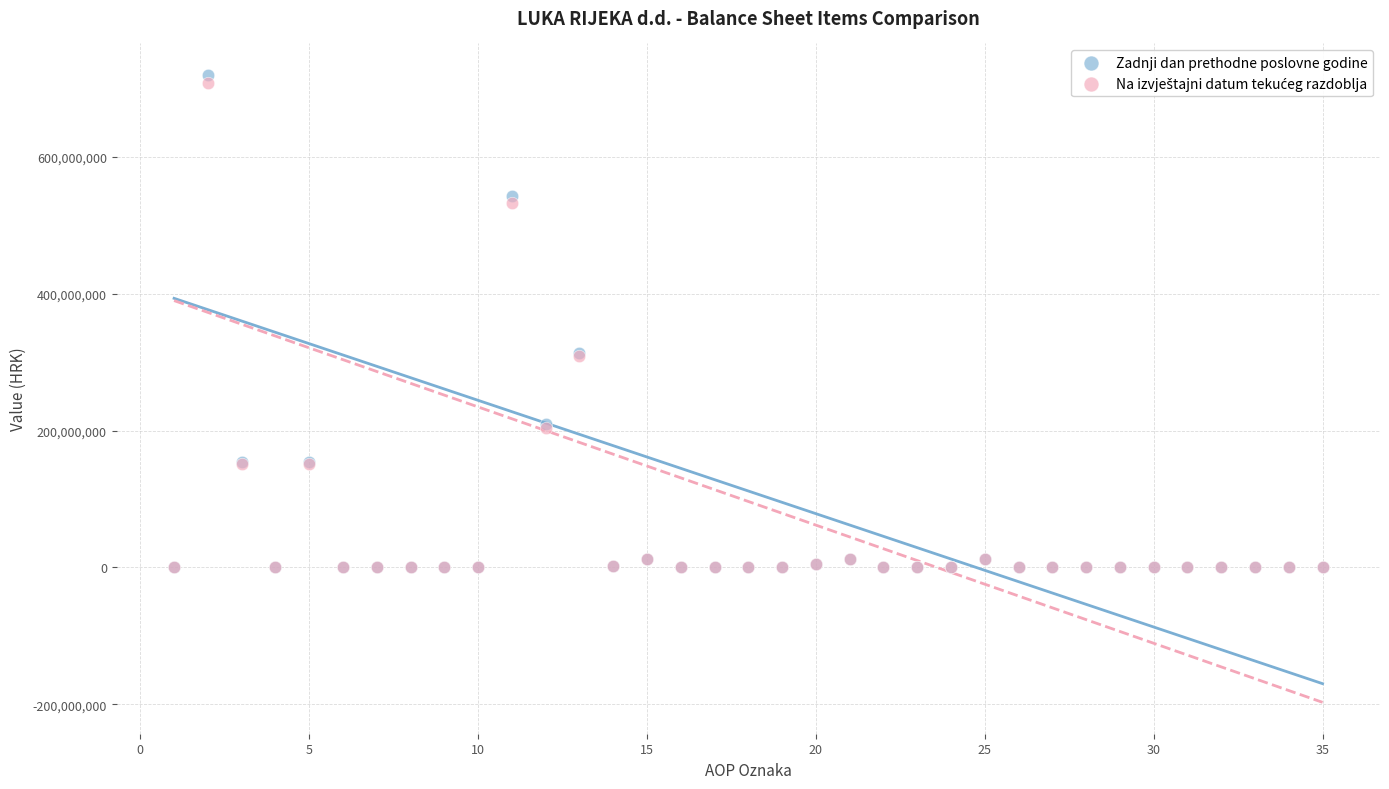

Which series contains the highest Y value?

Zadnji dan prethodne poslovne godine